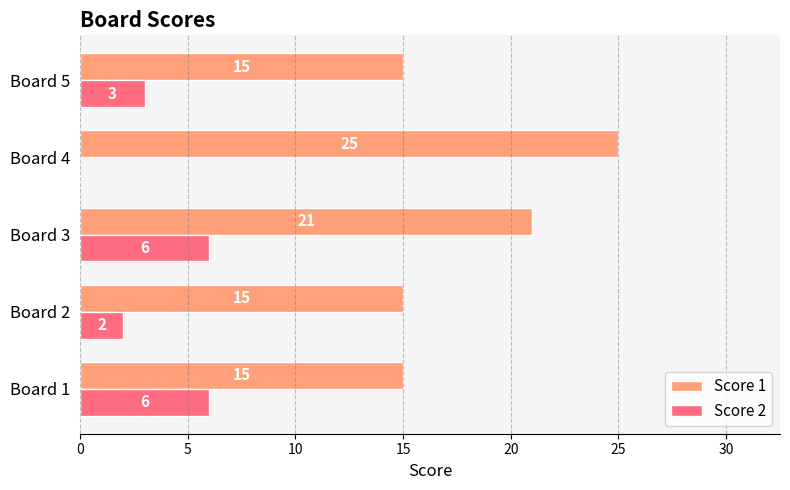

What is the highest value of the Score 2 series?

6